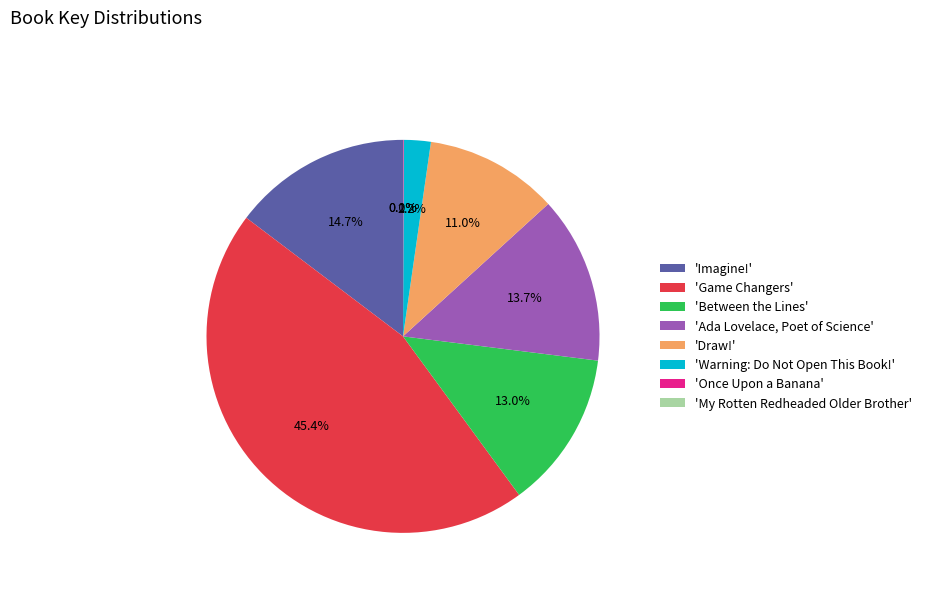

Does 'Game Changers' account for over 50% of the chart?

No